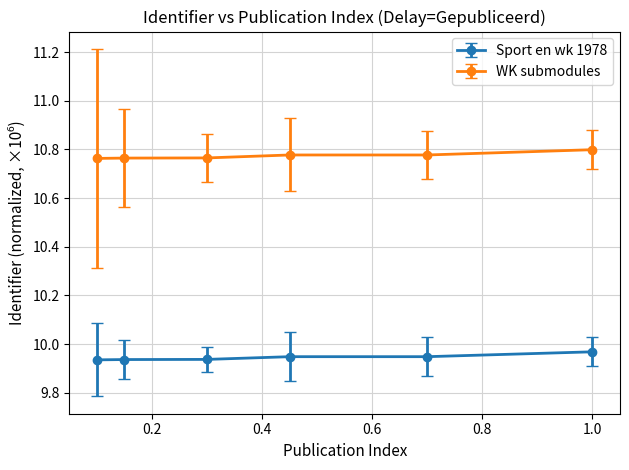

How many lines are shown in the chart?

2